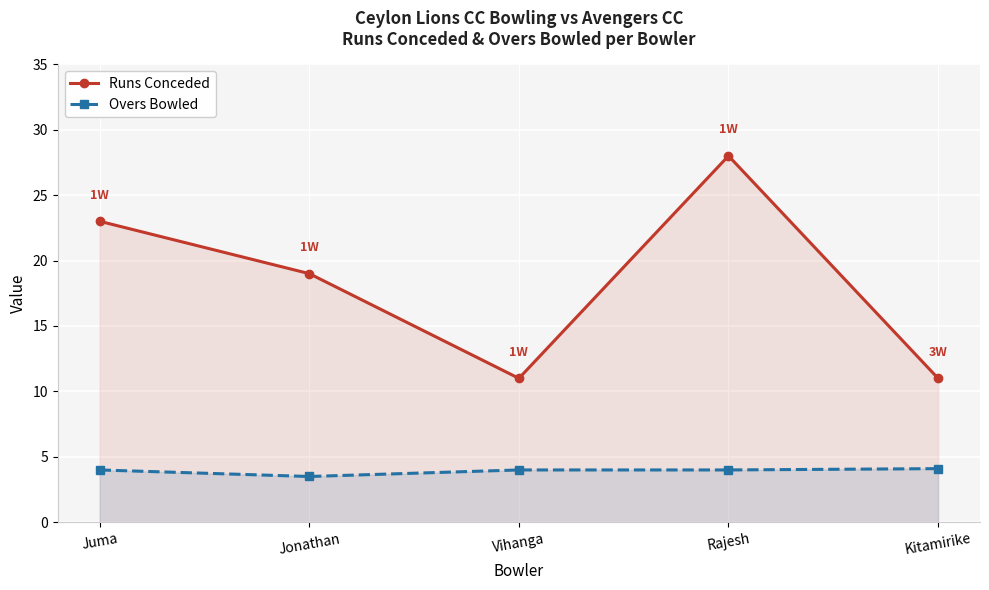

True or false: Runs Conceded has a value of 28.0 at Rajesh.

True